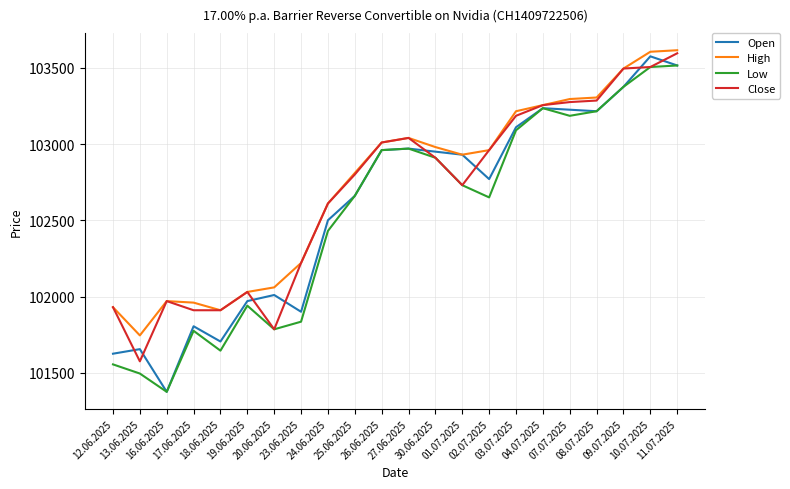

What is the minimum value for High?

101745